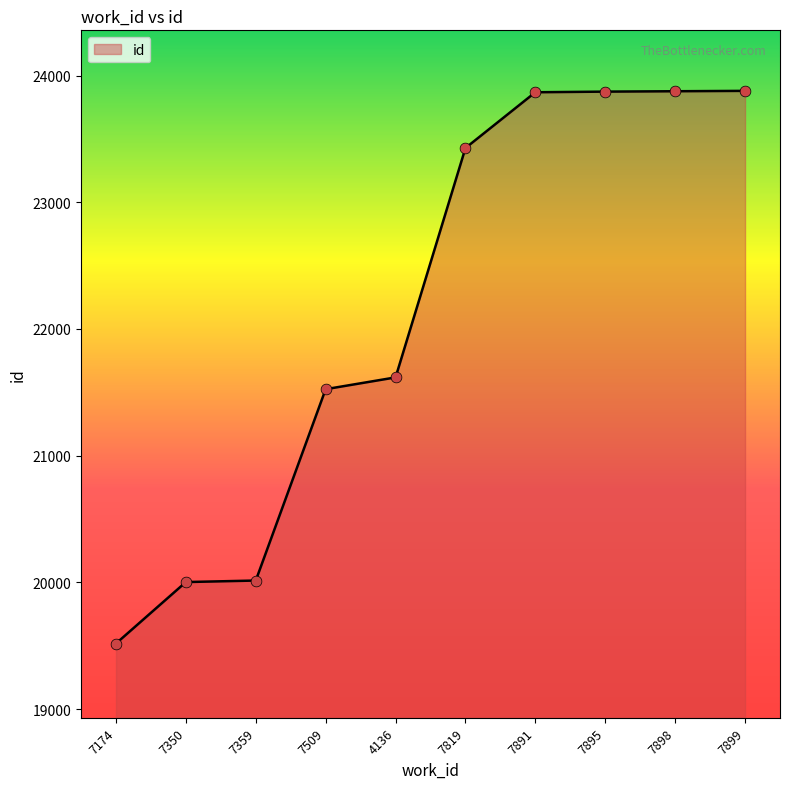

What is the ratio of the value at 7359 to the value at 4136?

0.9